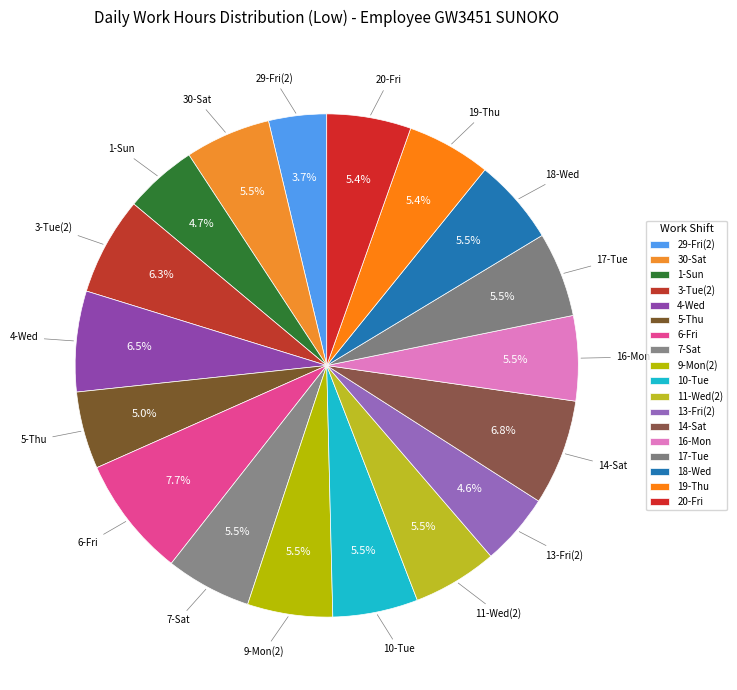

How many slices are in this pie chart?

18